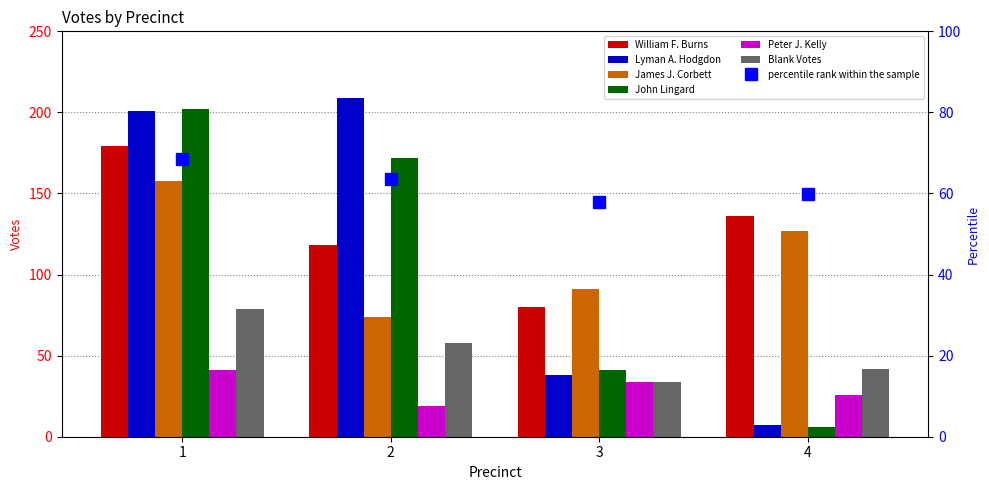

Between 3 and 4, which series saw the biggest shift?

William F. Burns